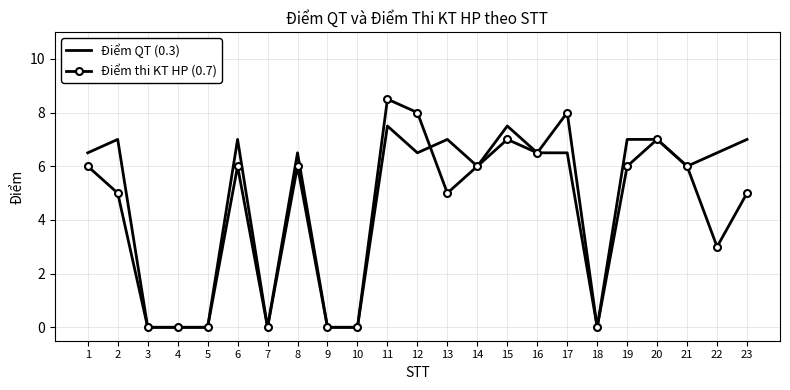

At which category is the sum across all series the highest?

11